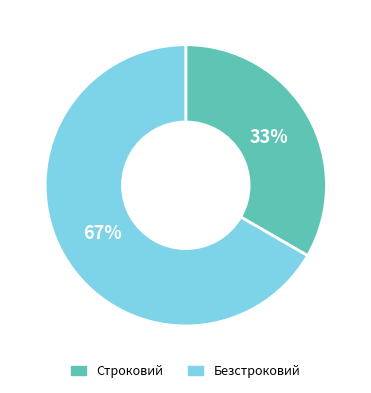

Is the sum of Строковий and Безстроковий greater than half?

Yes